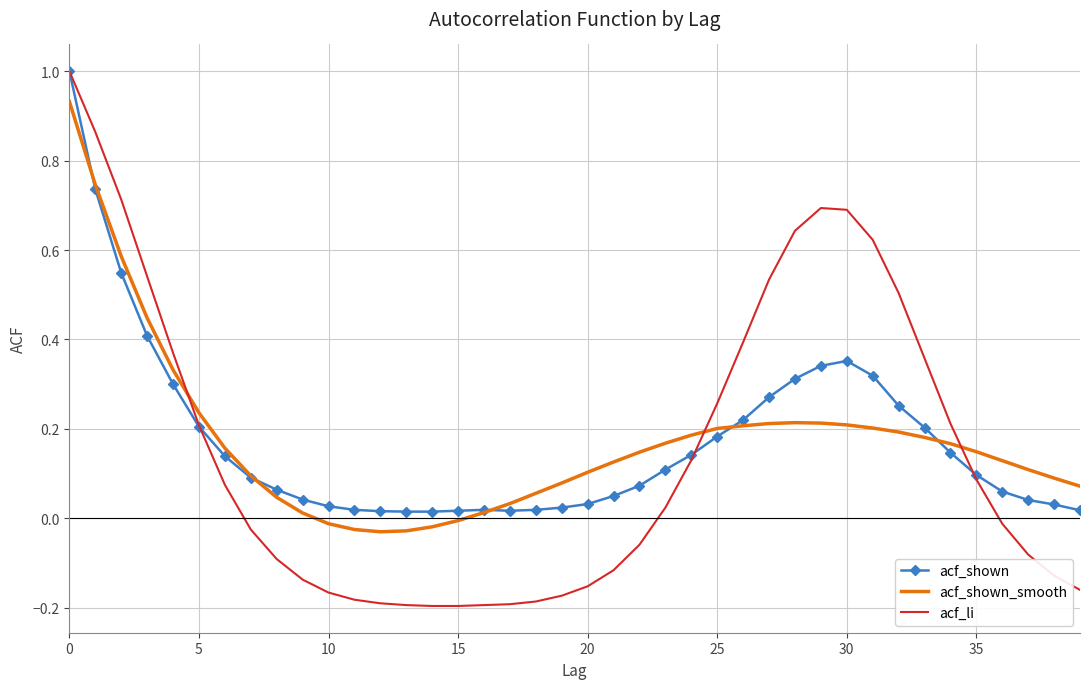

True or false: acf_li and acf_shown_smooth cross at least once.

True